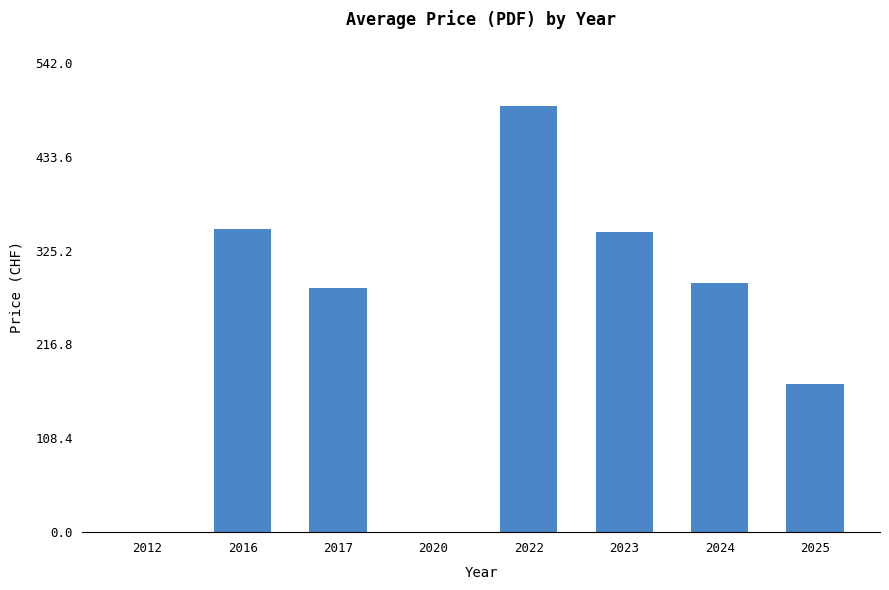

The value at 2012 is 0.0. True or false?

True